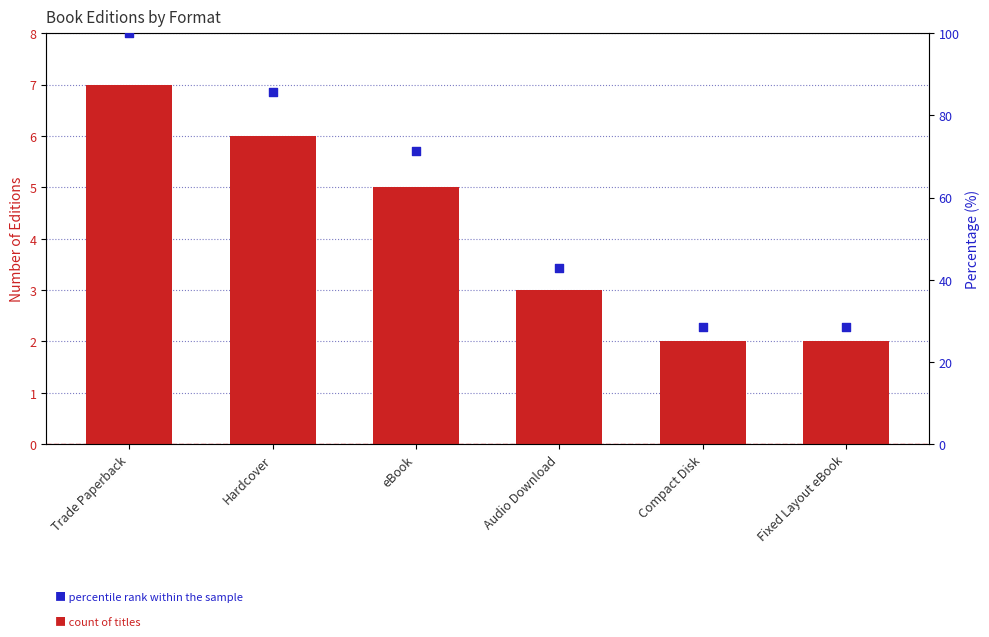

Is the value of Count of Titles at Hardcover greater than the value of Percentile rank within sample at Compact Disk?

No